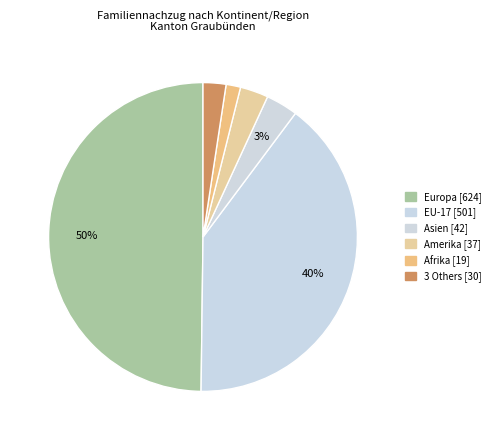

What is the largest slice in the pie chart?

Europa [624]